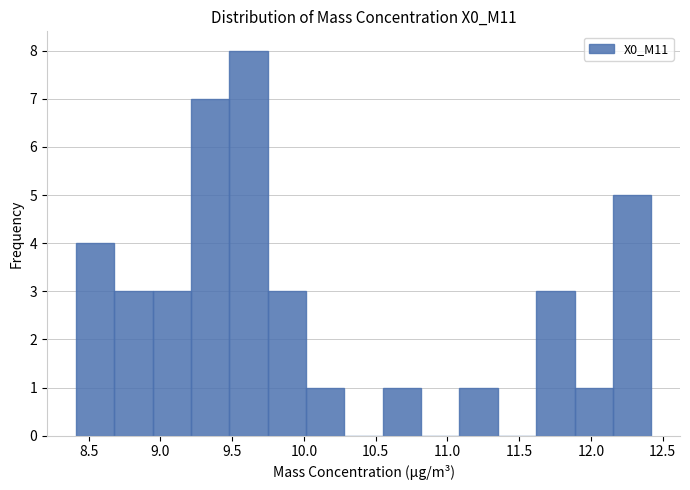

Reading left to right, list every bar in this chart as the range it spans on the x-axis followed by its height. Neither the bar edges nor the heights are printed on the chart, so give them approximately, as read against the axes.

8.40 to 8.70: 4
8.70 to 8.95: 3
8.95 to 9.20: 3
9.20 to 9.50: 7
9.50 to 9.75: 8
9.75 to 10.00: 3
10.00 to 10.30: 1
10.30 to 10.55: 0
10.55 to 10.80: 1
10.80 to 11.10: 0
11.10 to 11.35: 1
11.35 to 11.60: 0
11.60 to 11.90: 3
11.90 to 12.15: 1
12.15 to 12.40: 5